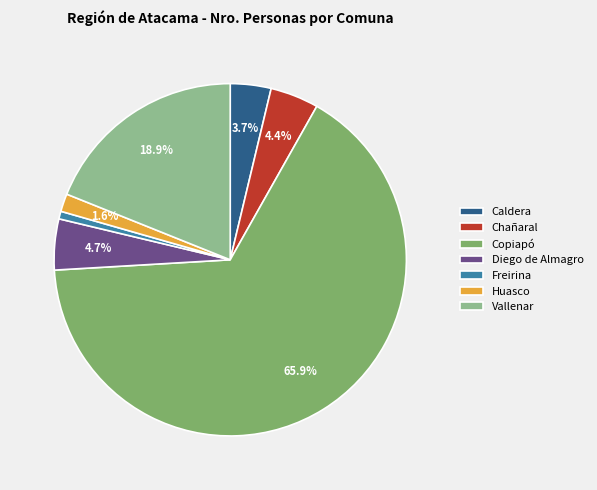

What percentage is the Huasco slice, to the nearest percent?

2%